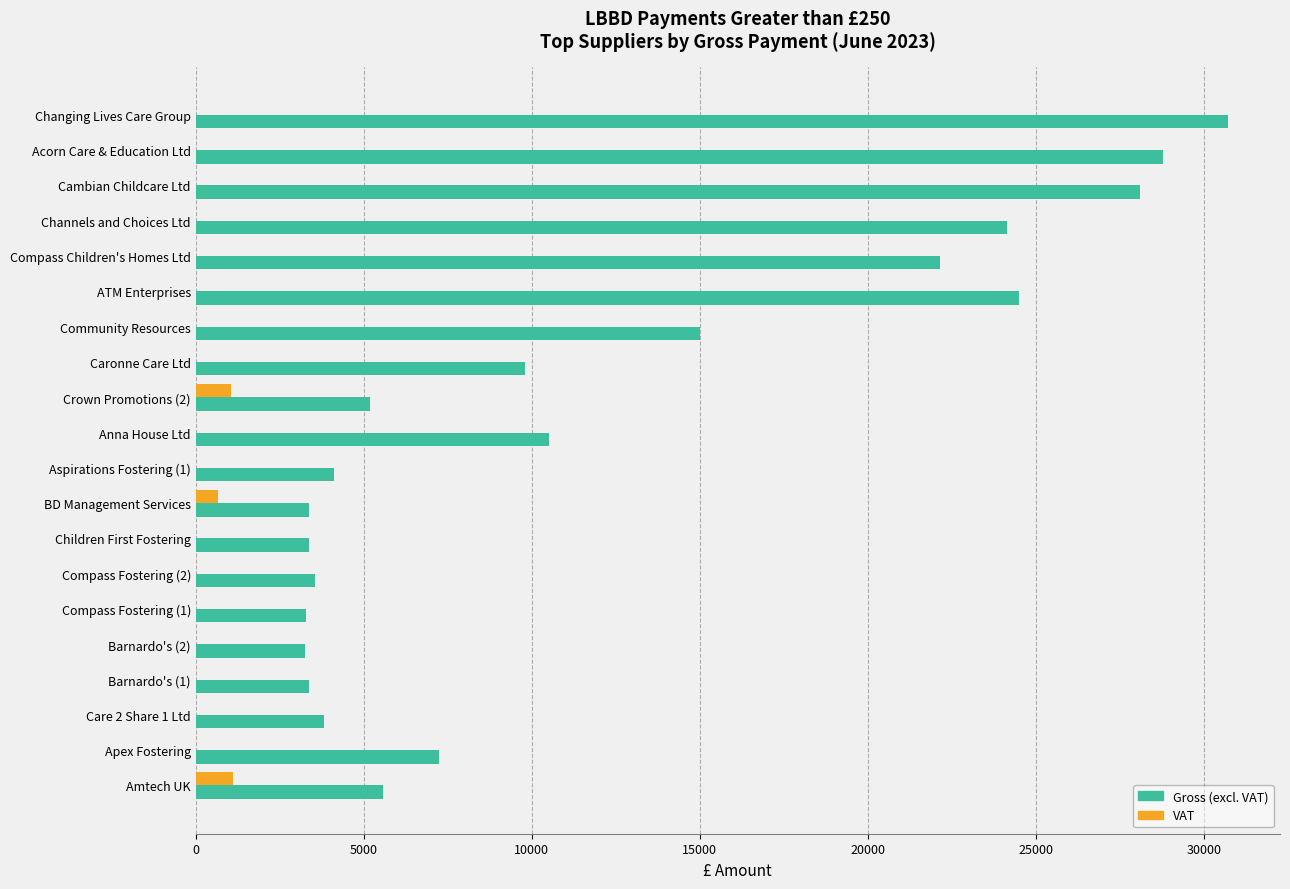

At which category is the sum across all series the highest?

Changing Lives Care Group